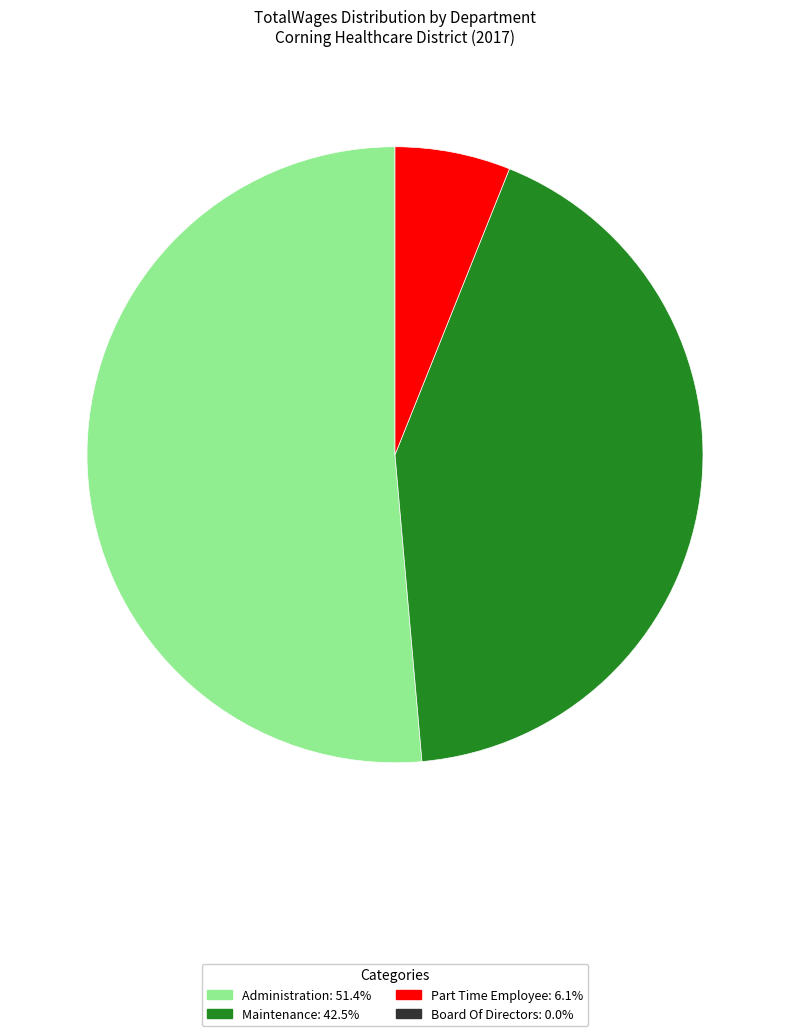

Does any single category account for the majority?

Yes